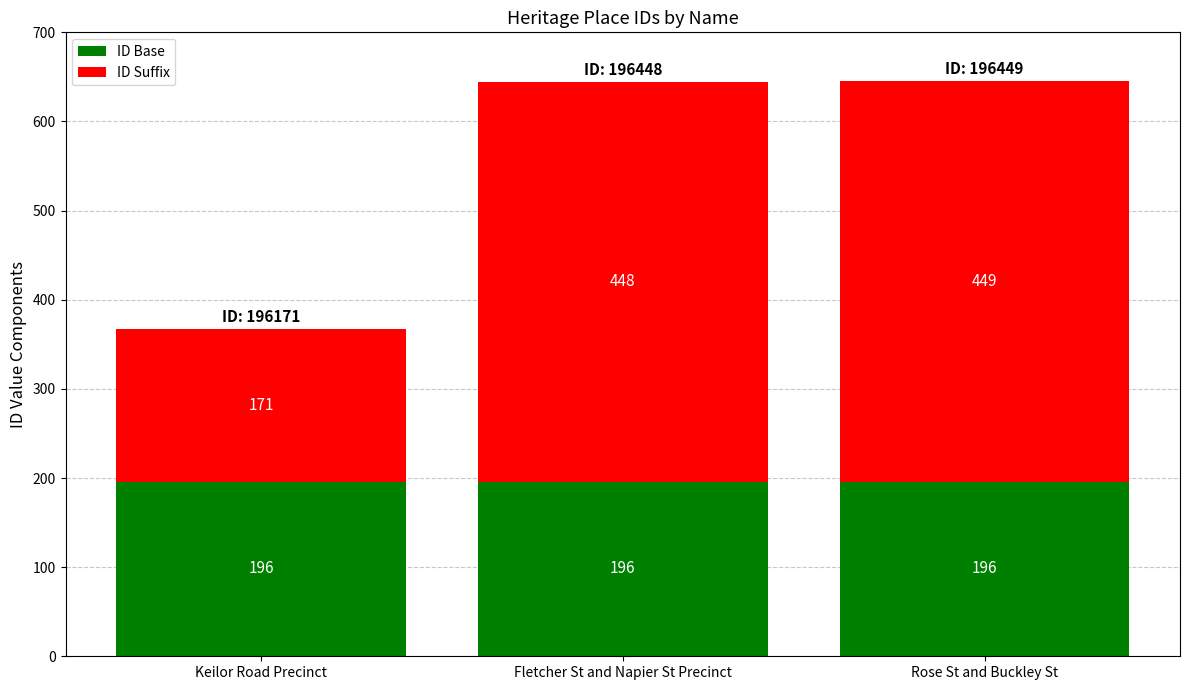

What is the value of the ID Base bar at the 2nd from the left?

196